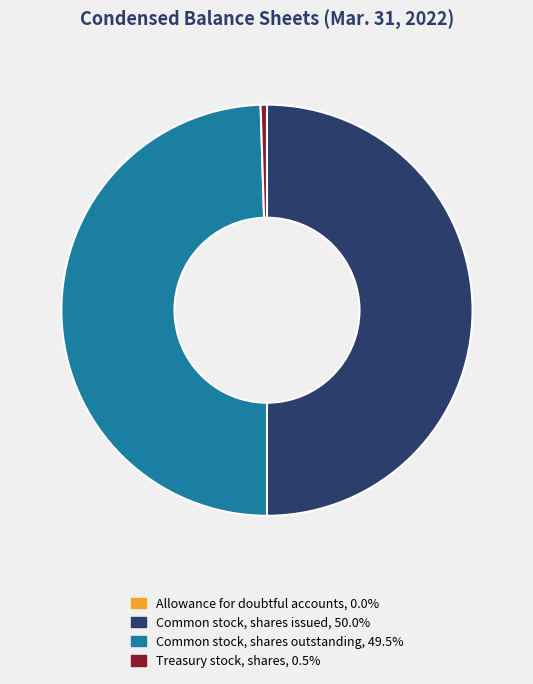

Does Common stock, shares outstanding account for over 50% of the chart?

No